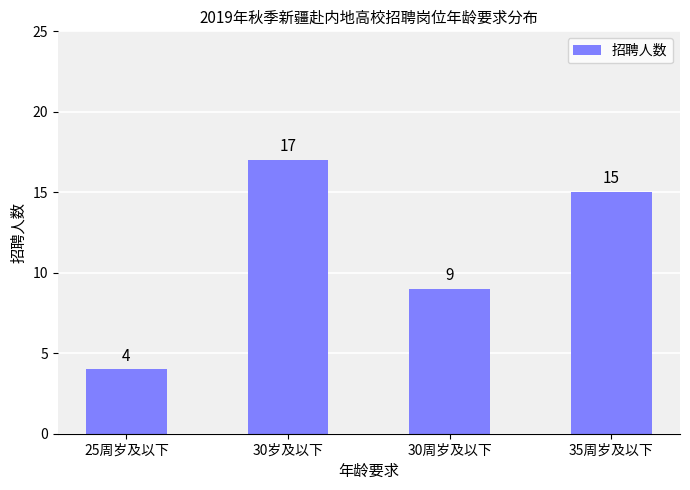

Count the values in the range 9 to 17.

3